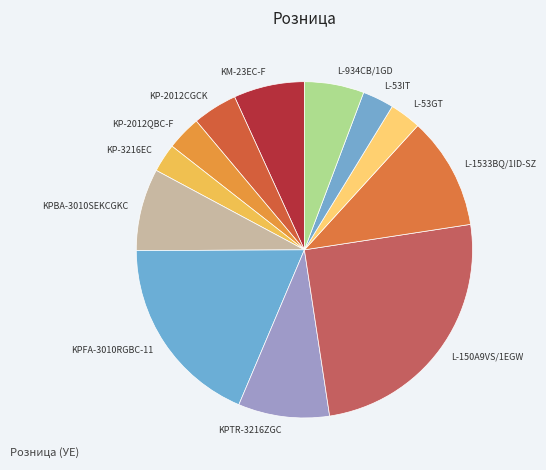

Between L-150A9VS/1EGW and L-53GT, which is larger?

L-150A9VS/1EGW